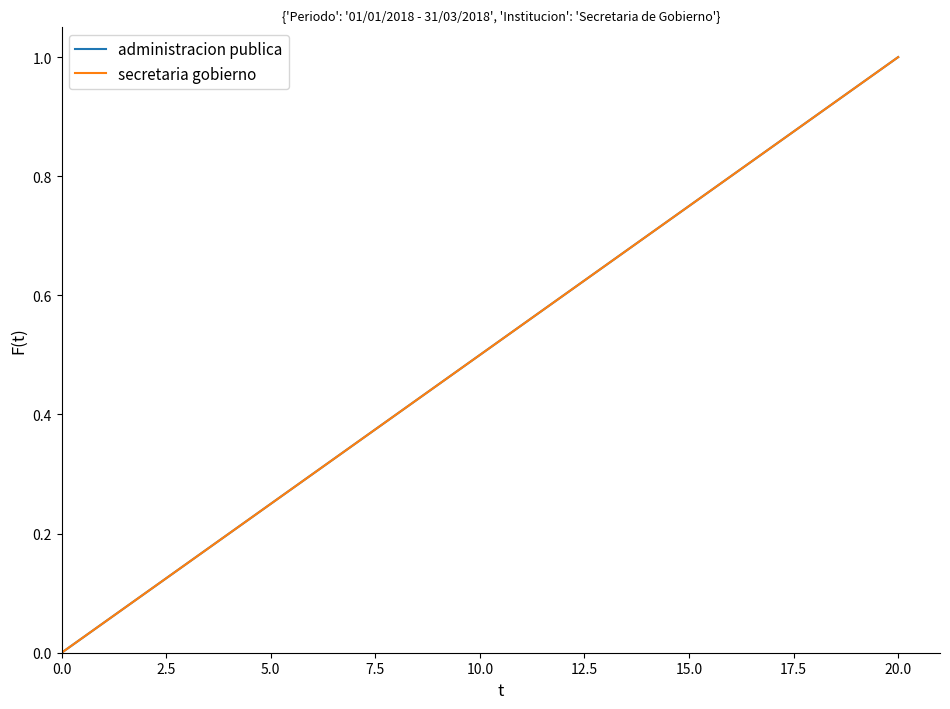

What are all the series names shown in the legend?

administracion publica, secretaria gobierno